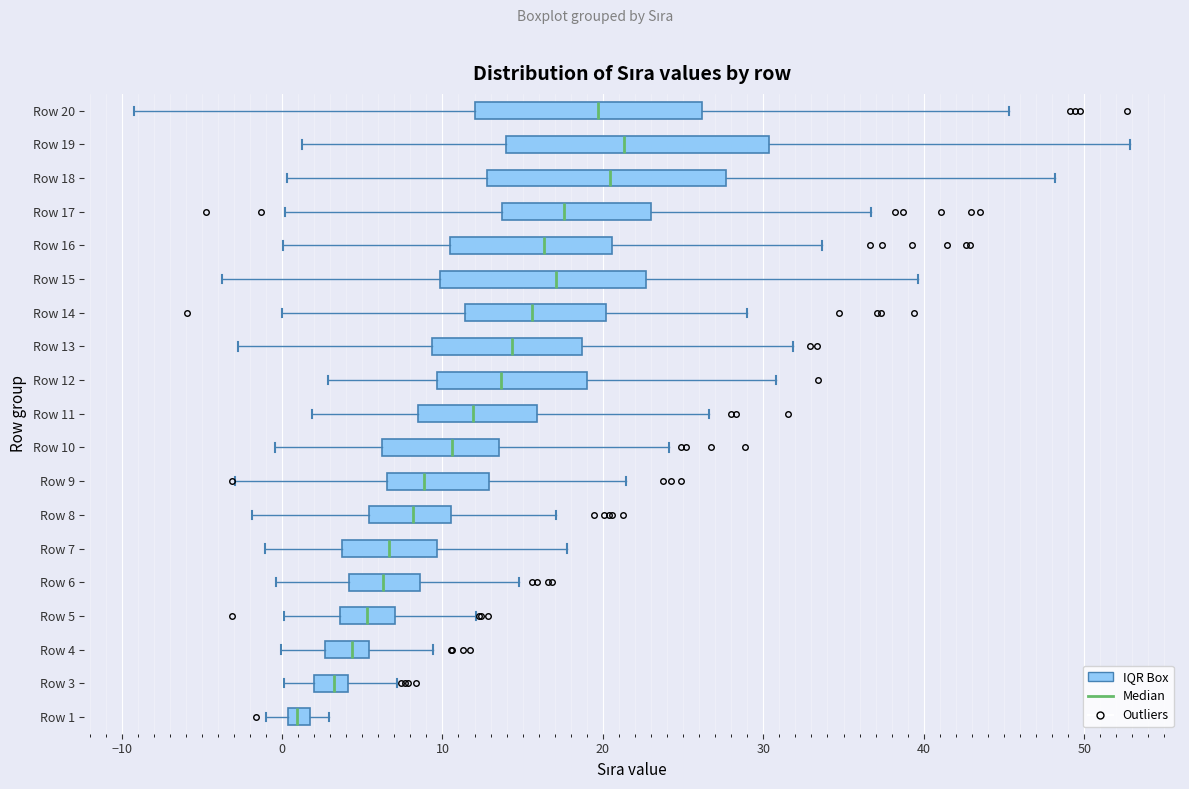

Which box is the widest, from its left edge to its right edge?

Row 19